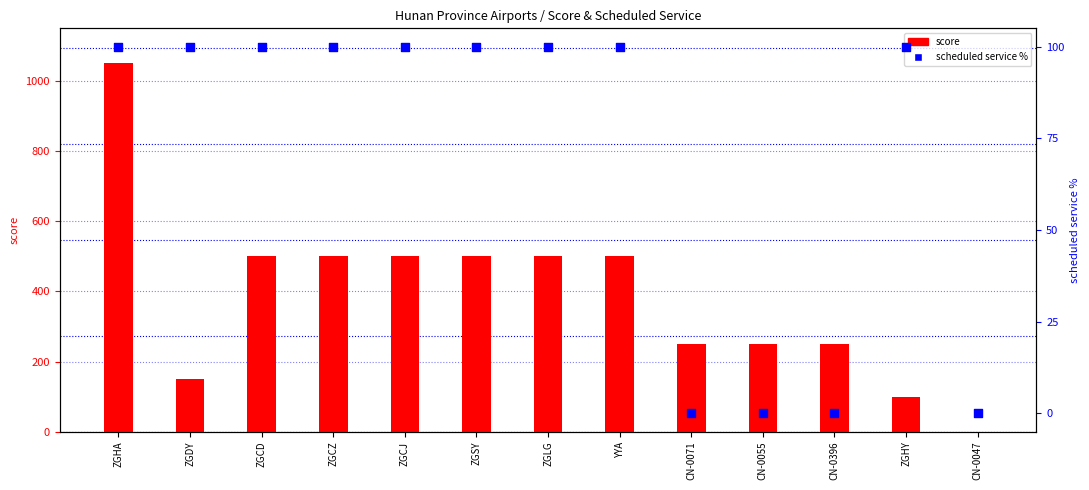

What is the total value across all series at CN-0071?

250